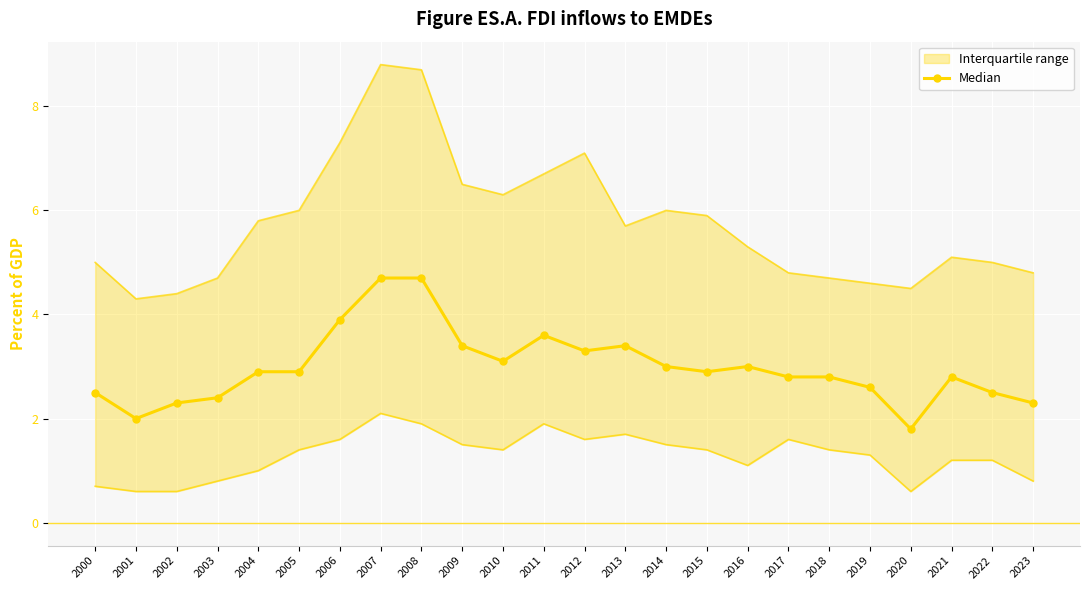

How many values are below 2?

1